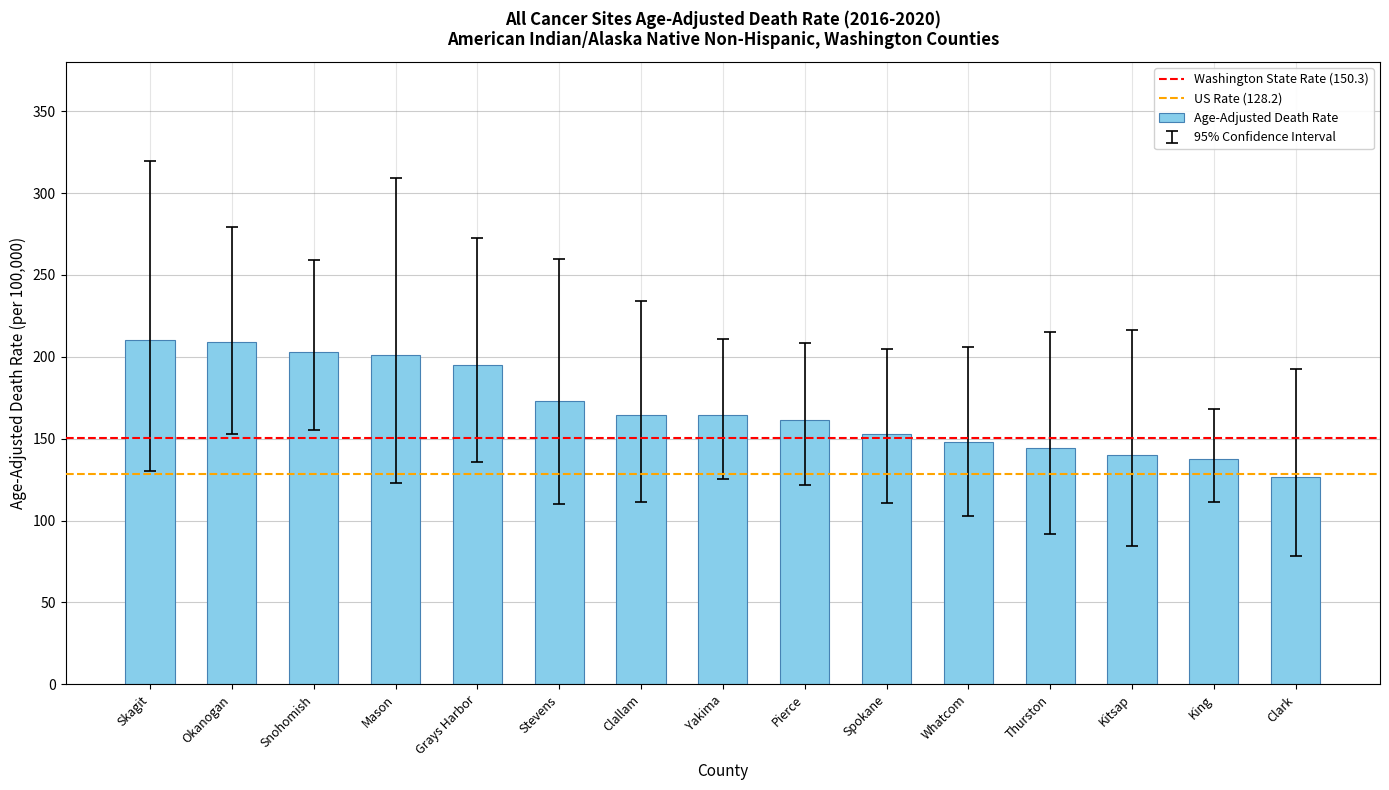

Does the chart contain stacked bars?

No